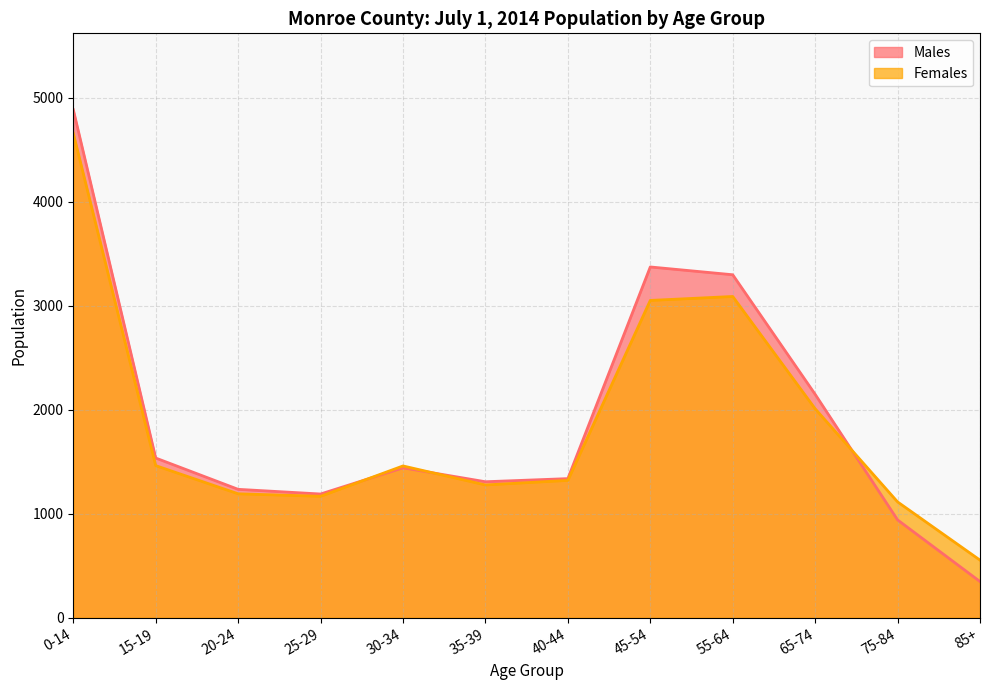

Reading left to right, extract all data points from this chart.

Males: 0-14=4888	15-19=1536	20-24=1235	25-29=1190	30-34=1442	35-39=1308	40-44=1338	45-54=3374	55-64=3299	65-74=2149	75-84=941	85+=348
Females: 0-14=4660	15-19=1463	20-24=1192	25-29=1168	30-34=1460	35-39=1277	40-44=1321	45-54=3052	55-64=3090	65-74=2010	75-84=1114	85+=554